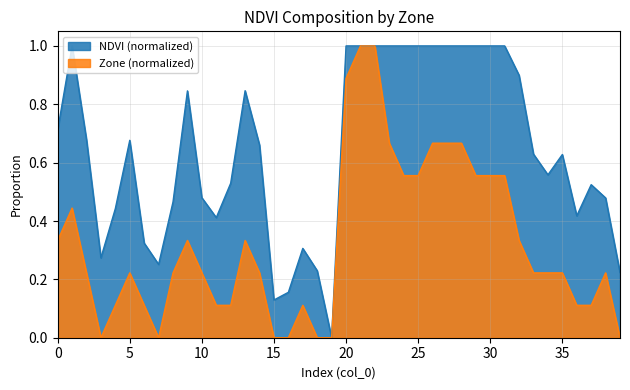

What are all the series names shown in the legend?

NDVI (normalized), Zone (normalized)